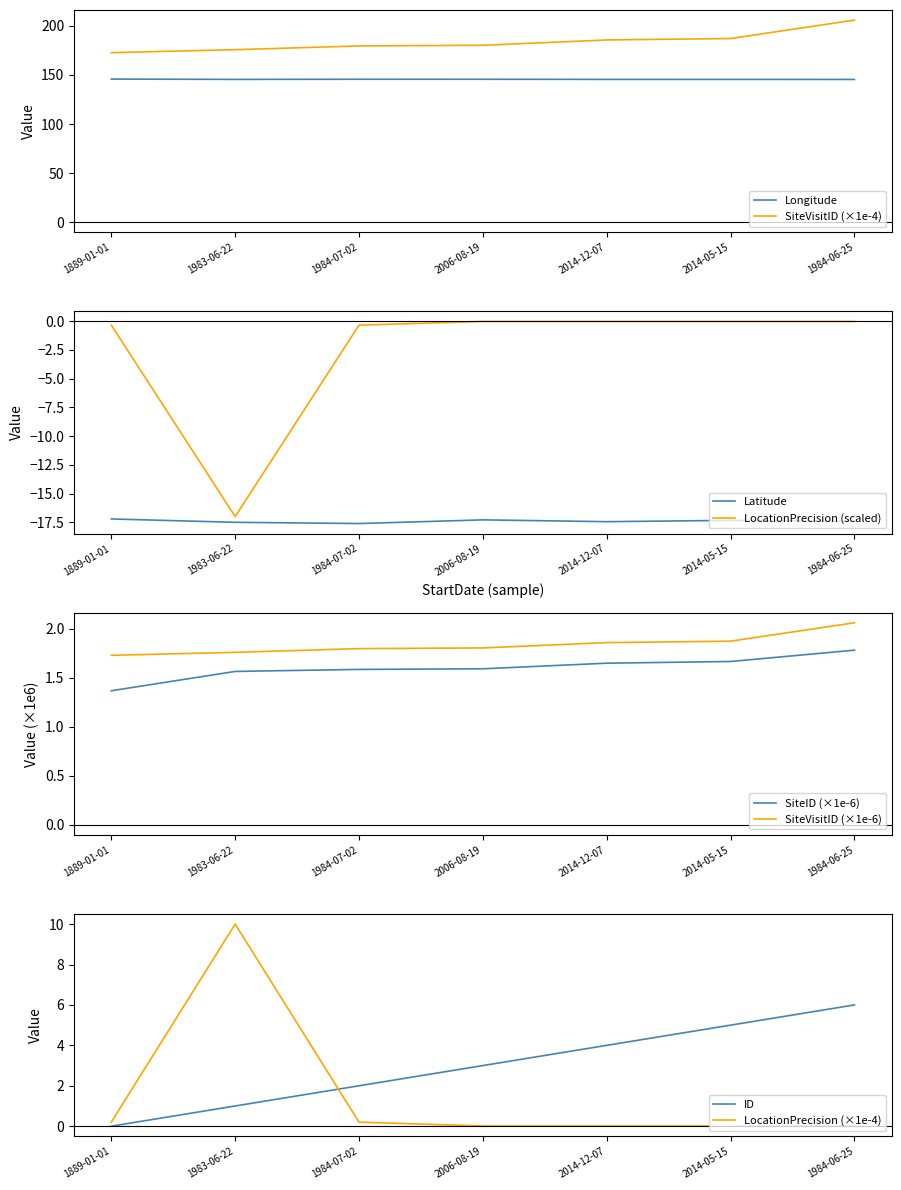

True or false: Latitude and Longitude intersect in this chart.

False